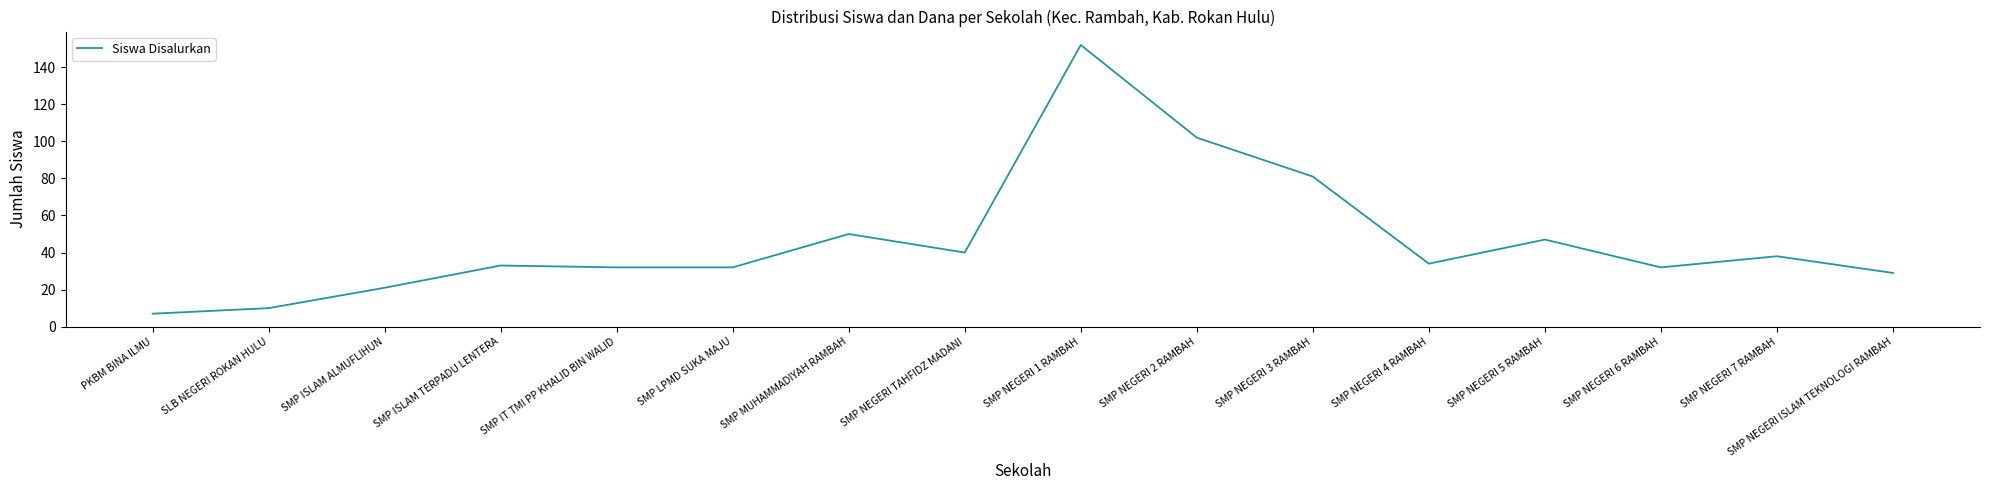

What is the greatest value displayed?

152